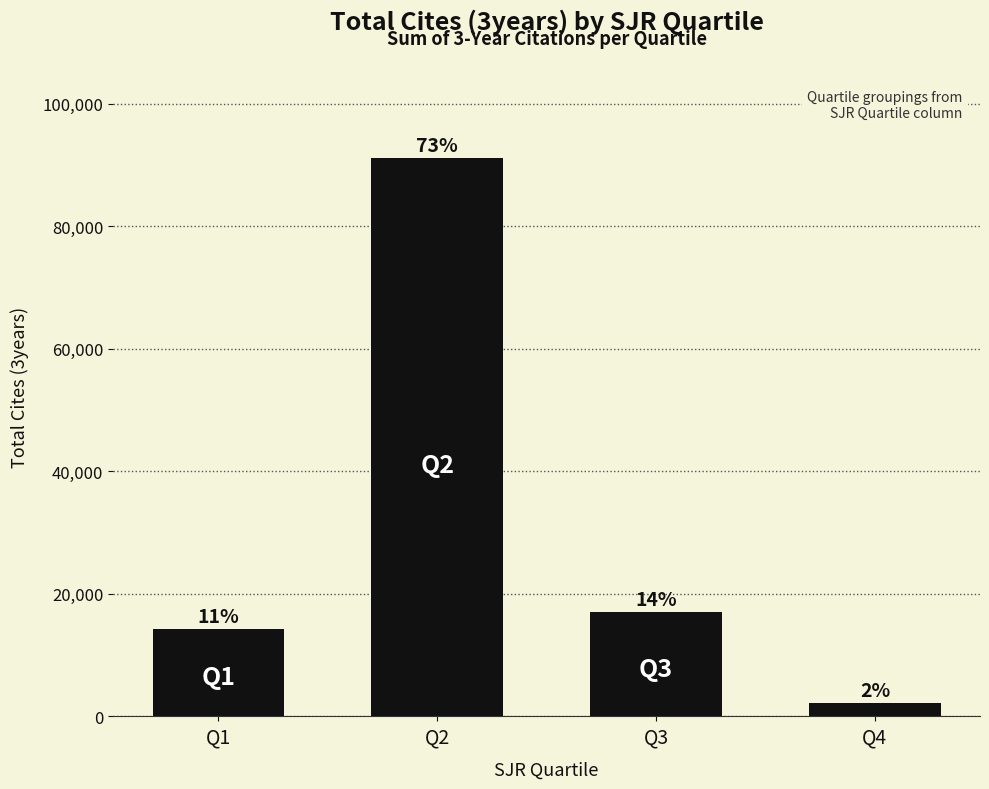

Which category has the lowest value across all series?

Q4